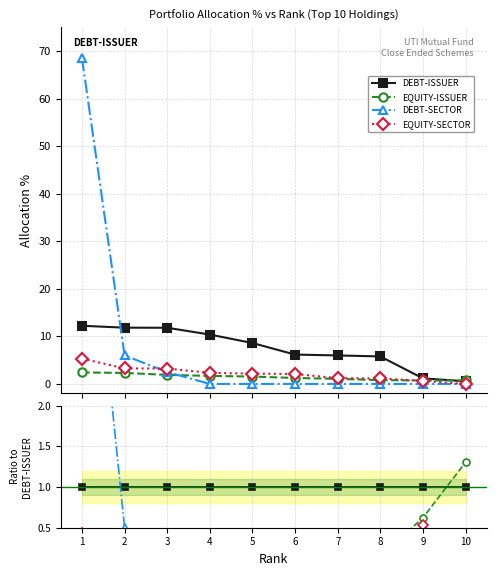

What is the value of the DEBT-ISSUER point at the 1st from the left?

1.0